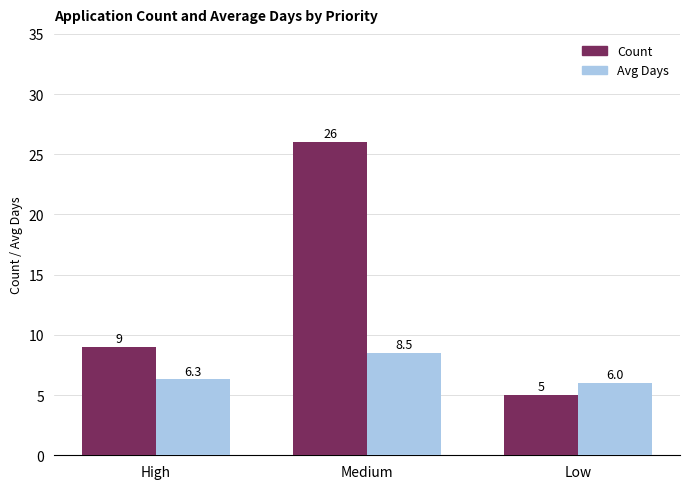

How many values in the Avg Days series exceed 6?

2